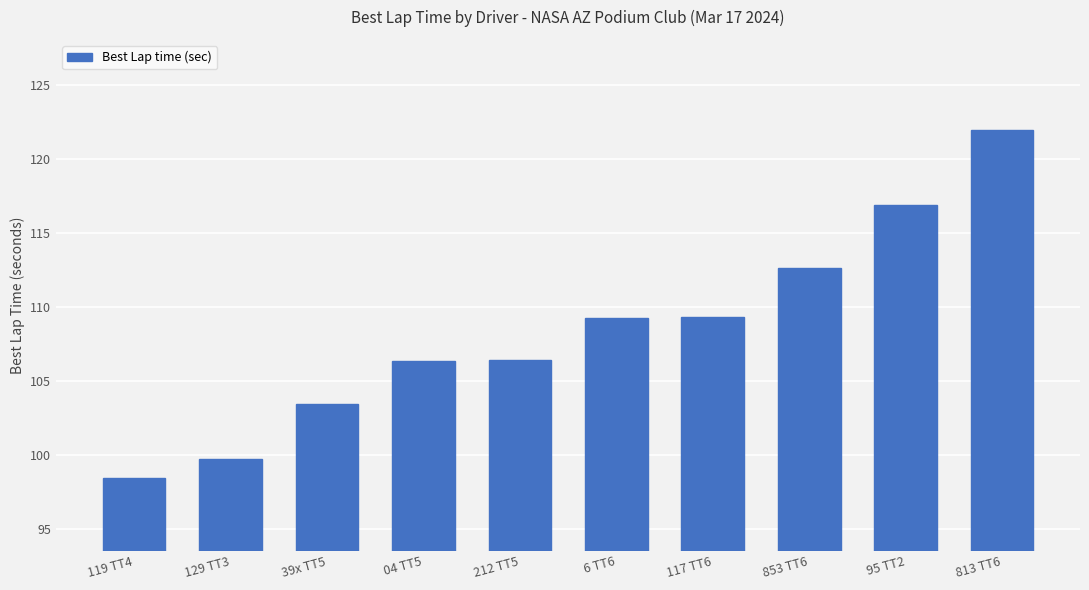

What value does the data have at 04 TT5?

106.4